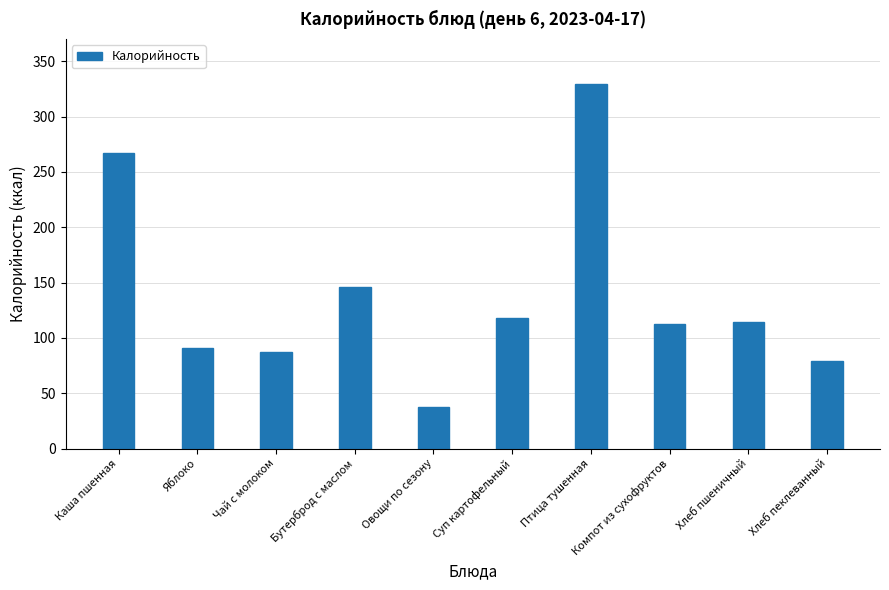

What is the average value?

138.2